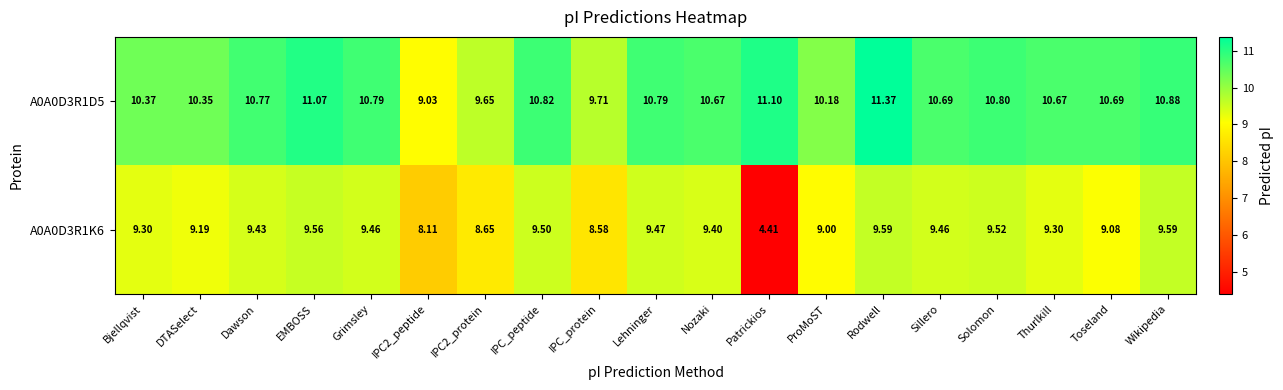

What is the spread (max minus min) of values at Lehninger?

1.3